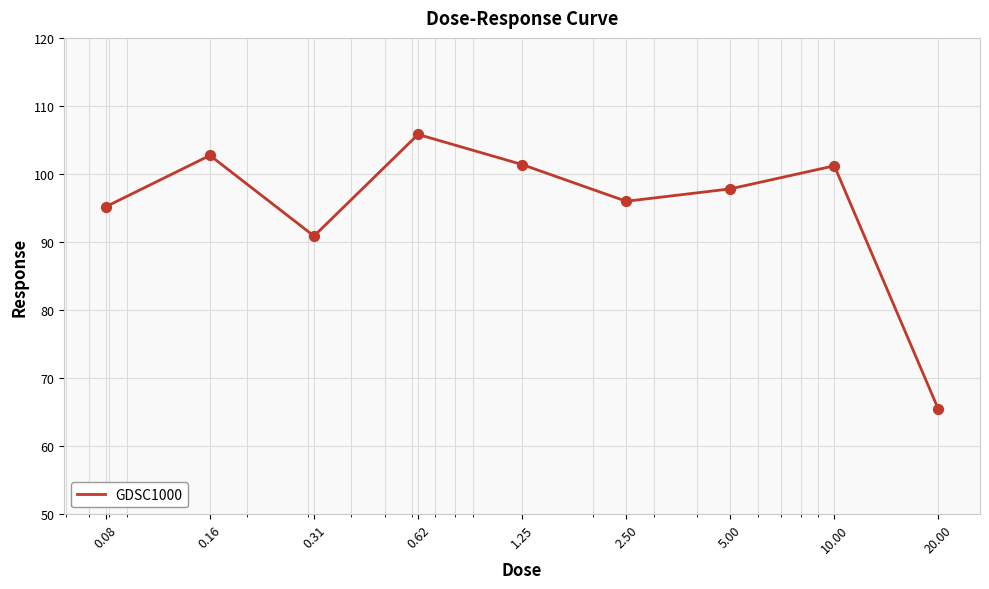

What is the difference between the maximum and minimum values?

40.4